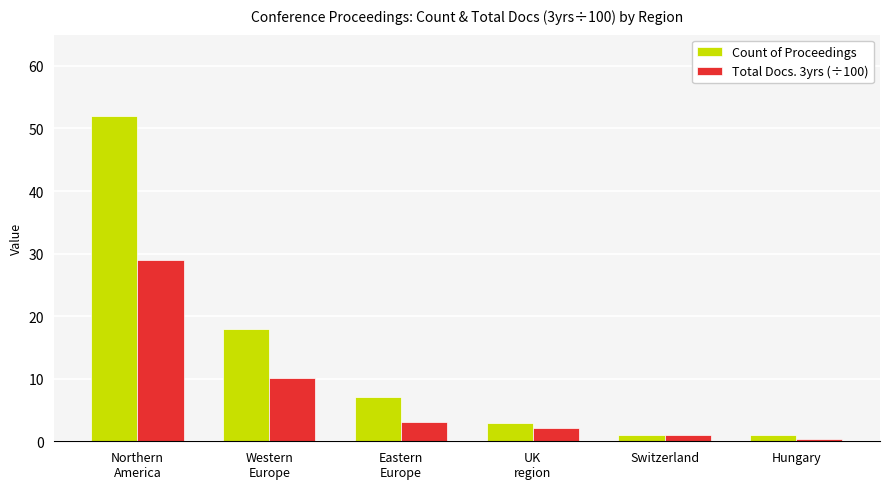

At which label does Count of Proceedings first exceed 7?

Northern
America